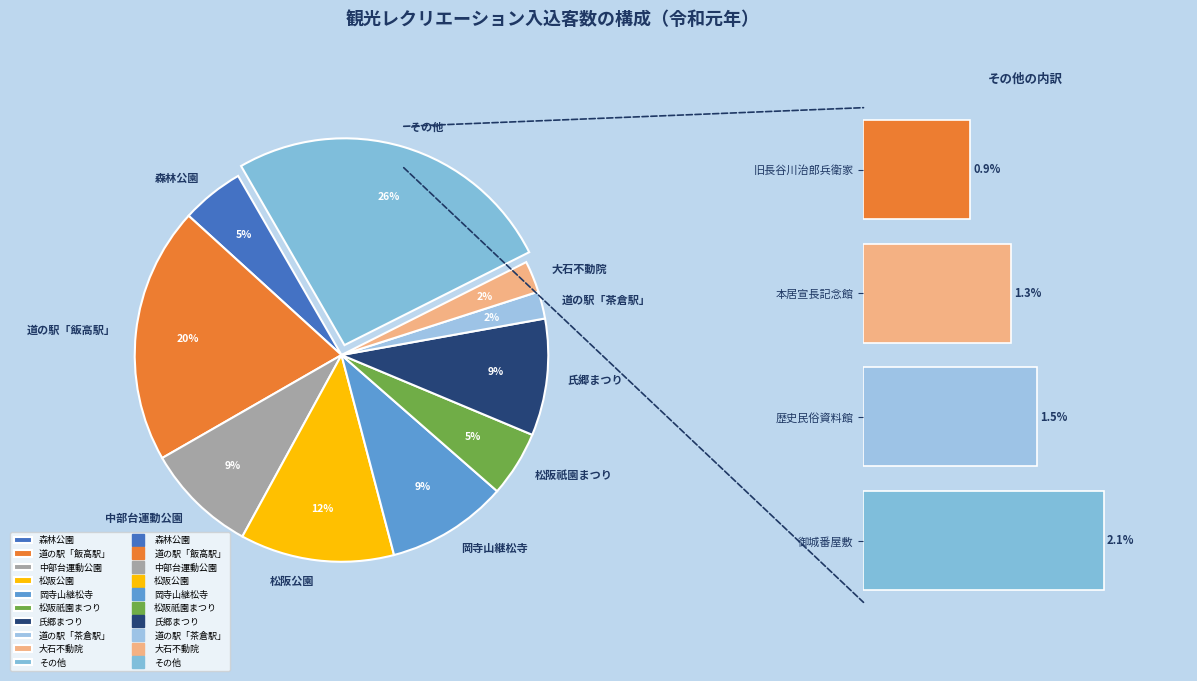

Which slice is the largest?

その他